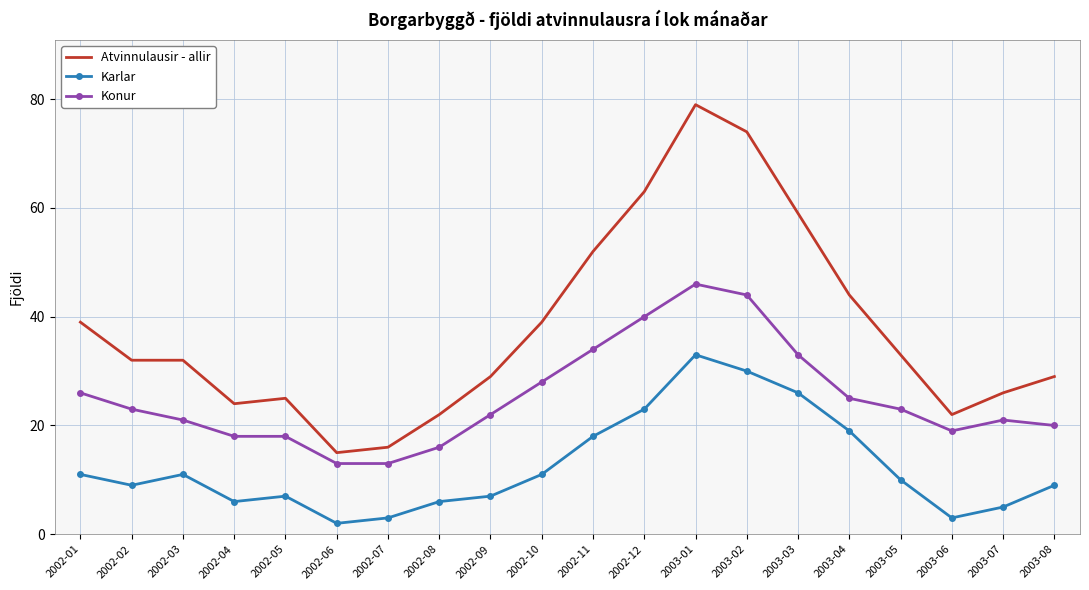

At which label does Karlar reach its minimum?

2002-06